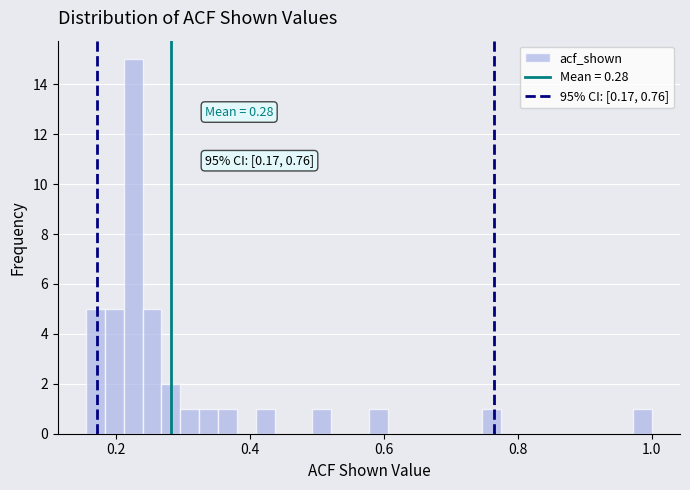

Read against the x-axis, roughly where is the centre of the tallest bar?

0.22